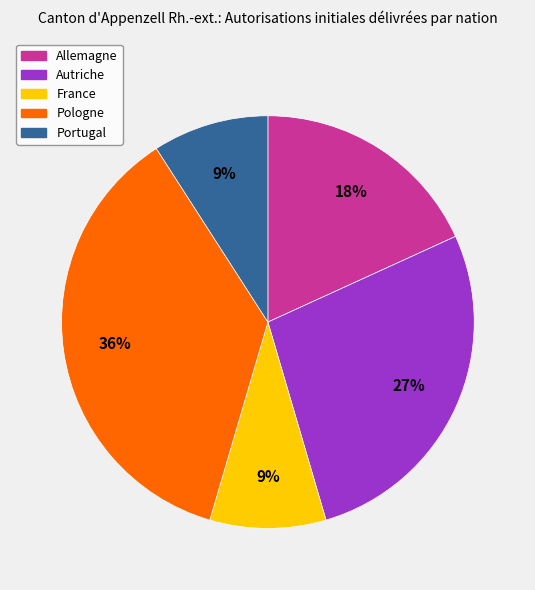

Count the number of slices in the pie.

5